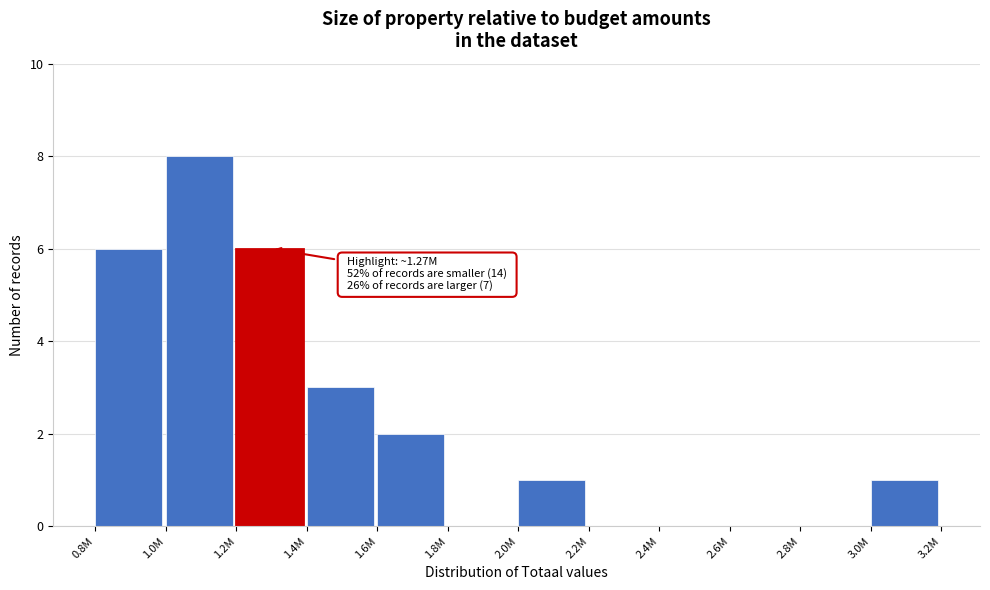

Reading left to right, what are all the values shown in this chart?

0.8M=6	1.0M=8	1.2M=6	1.4M=3	1.6M=2	1.8M=0	2.0M=1	2.2M=0	2.4M=0	2.6M=0	2.8M=0	3.0M=1